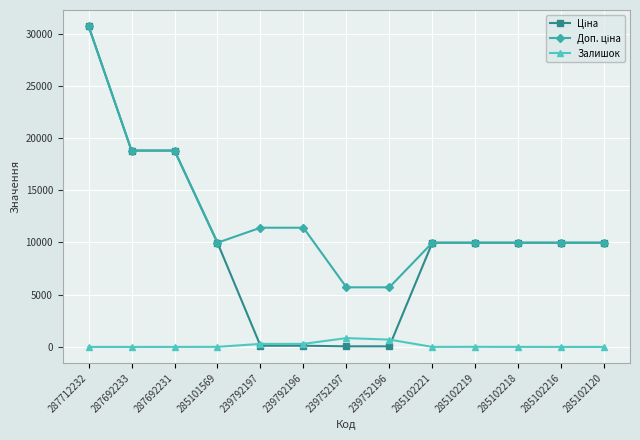

What is the difference between the highest and lowest values at 285102216?

9975.0